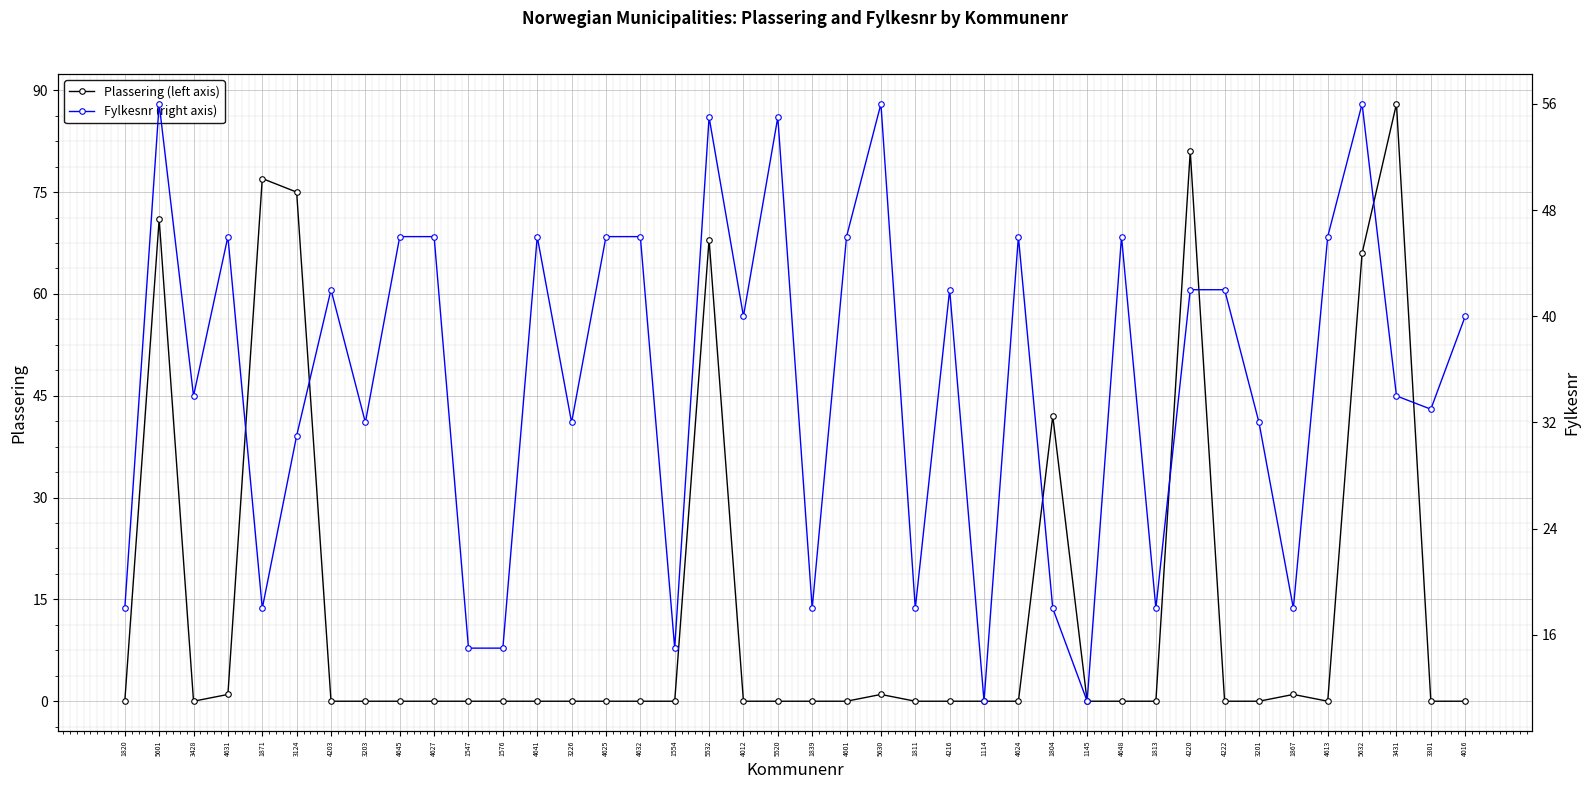

What is the spread (max minus min) of values at 1871?

59